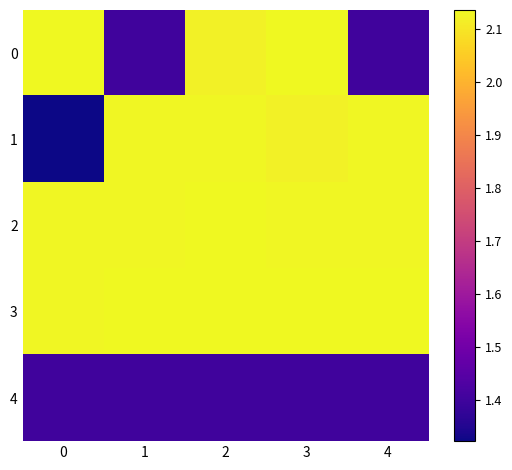

At 1, list the series in order from smallest to largest.

0, 4, 1, 2, 3